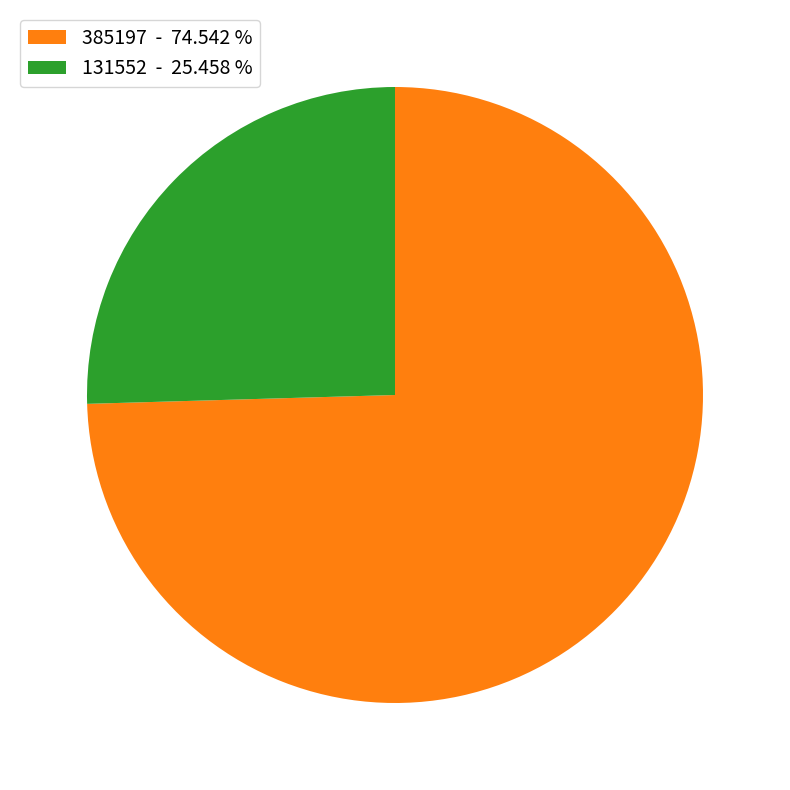

Is 385197 the majority of the pie?

Yes